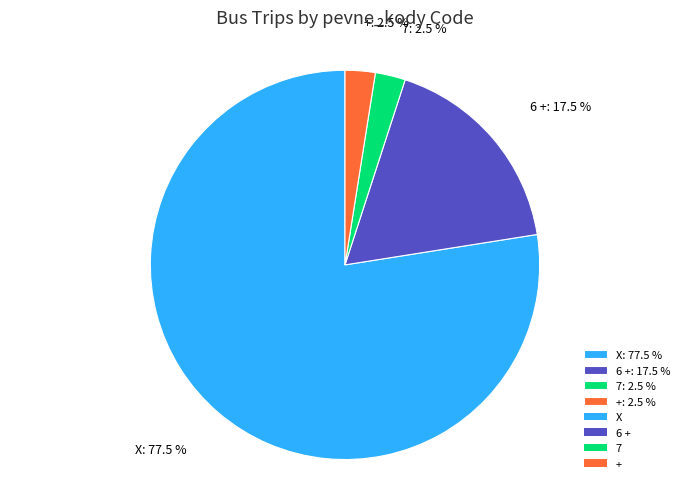

Is the sum of 6 + and 7 greater than half?

No